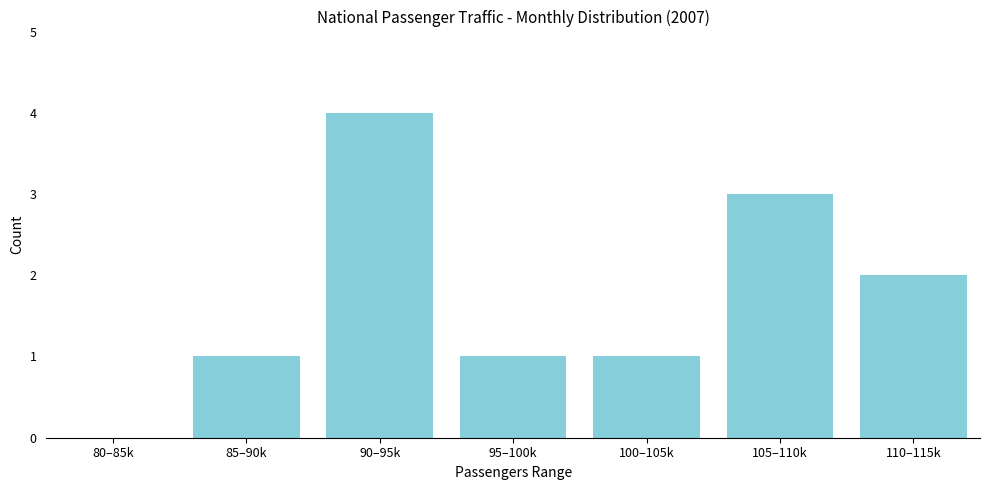

Reading left to right, list all the values displayed in this chart.

80–85k=0	85–90k=1	90–95k=4	95–100k=1	100–105k=1	105–110k=3	110–115k=2